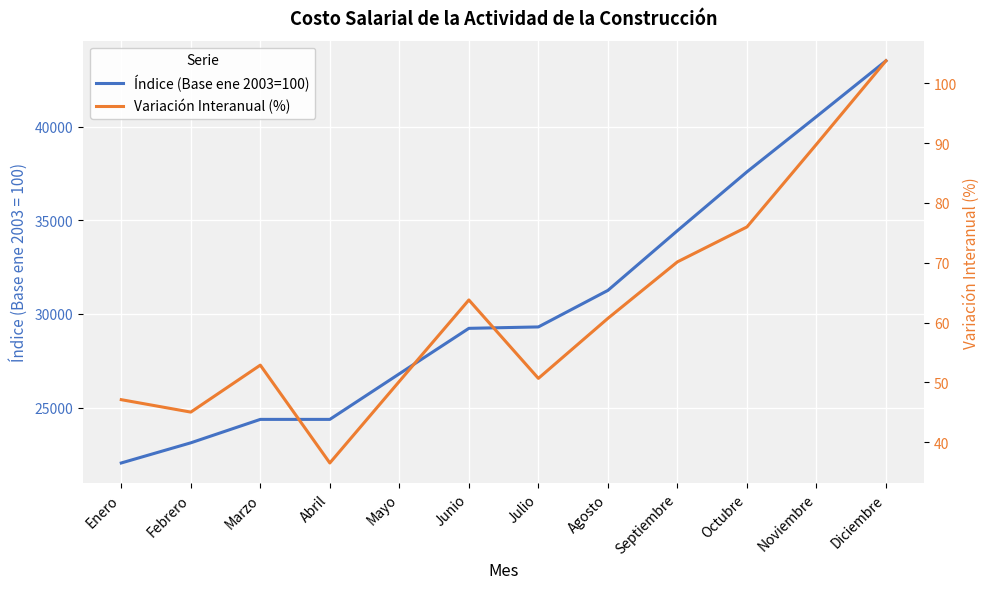

True or false: Índice (Base ene 2003=100) has a value of 14072.2 at Abril.

False